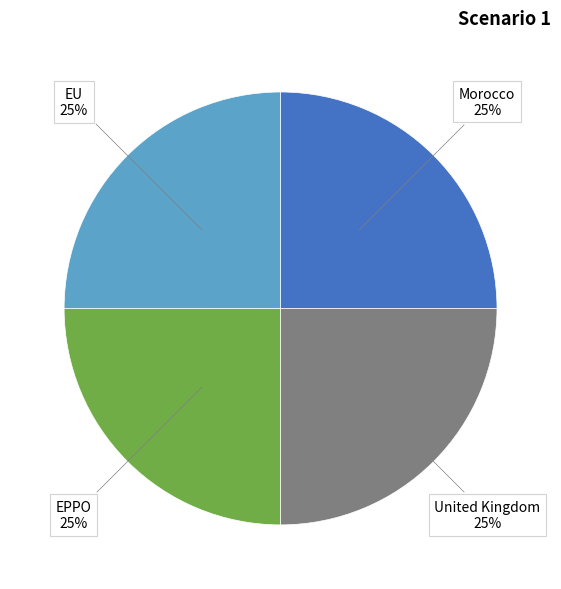

Is there a majority slice in this chart?

No